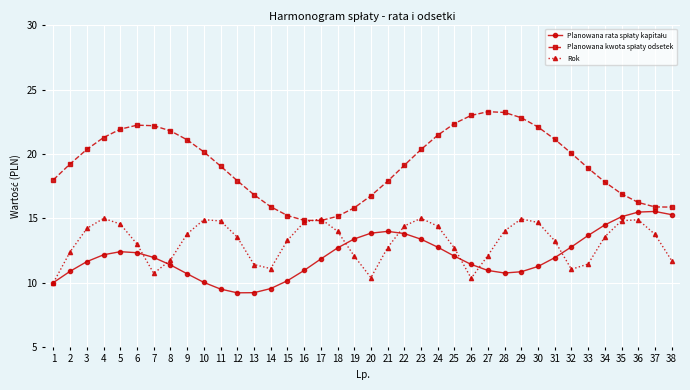

Count the number of data series in this chart.

3